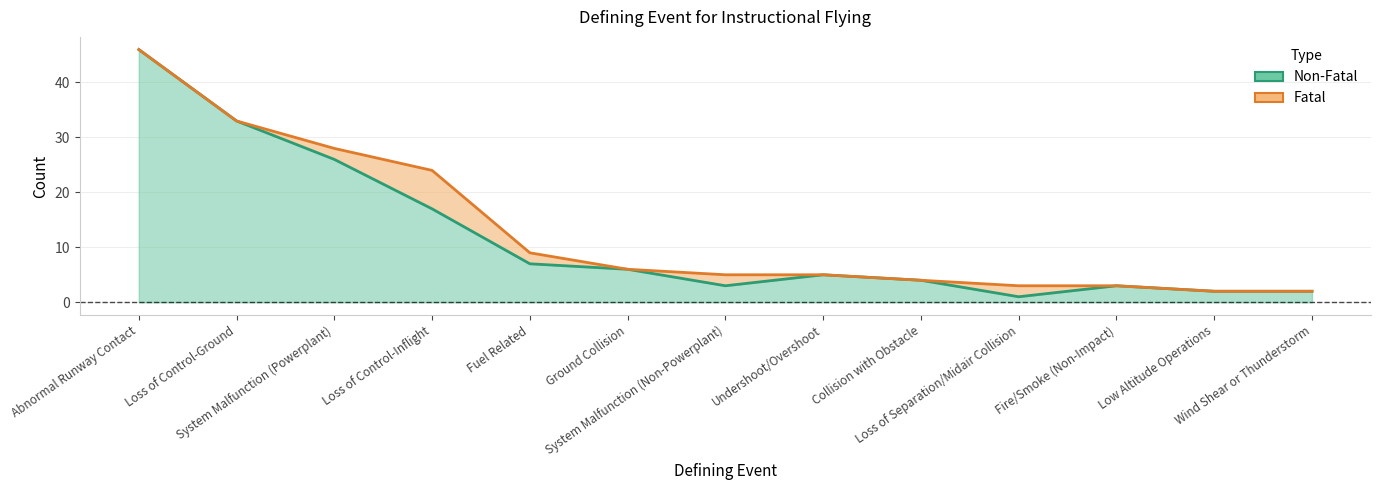

Reading left to right, transcribe all the data shown in this chart.

Abnormal Runway Contact=46	Loss of Control-Ground=33	System Malfunction (Powerplant)=26	Loss of Control-Inflight=17	Fuel Related=7	Ground Collision=6	System Malfunction (Non-Powerplant)=3	Undershoot/Overshoot=5	Collision with Obstacle=4	Loss of Separation/Midair Collision=1	Fire/Smoke (Non-Impact)=3	Low Altitude Operations=2	Wind Shear or Thunderstorm=2